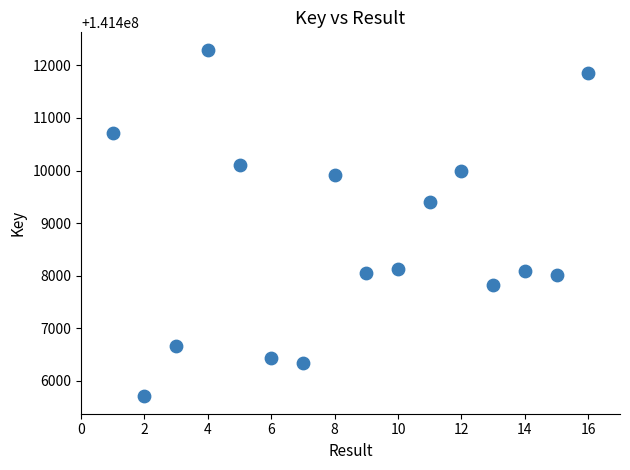

What Y value in the scatter plot is closest to 141409002?

141409400